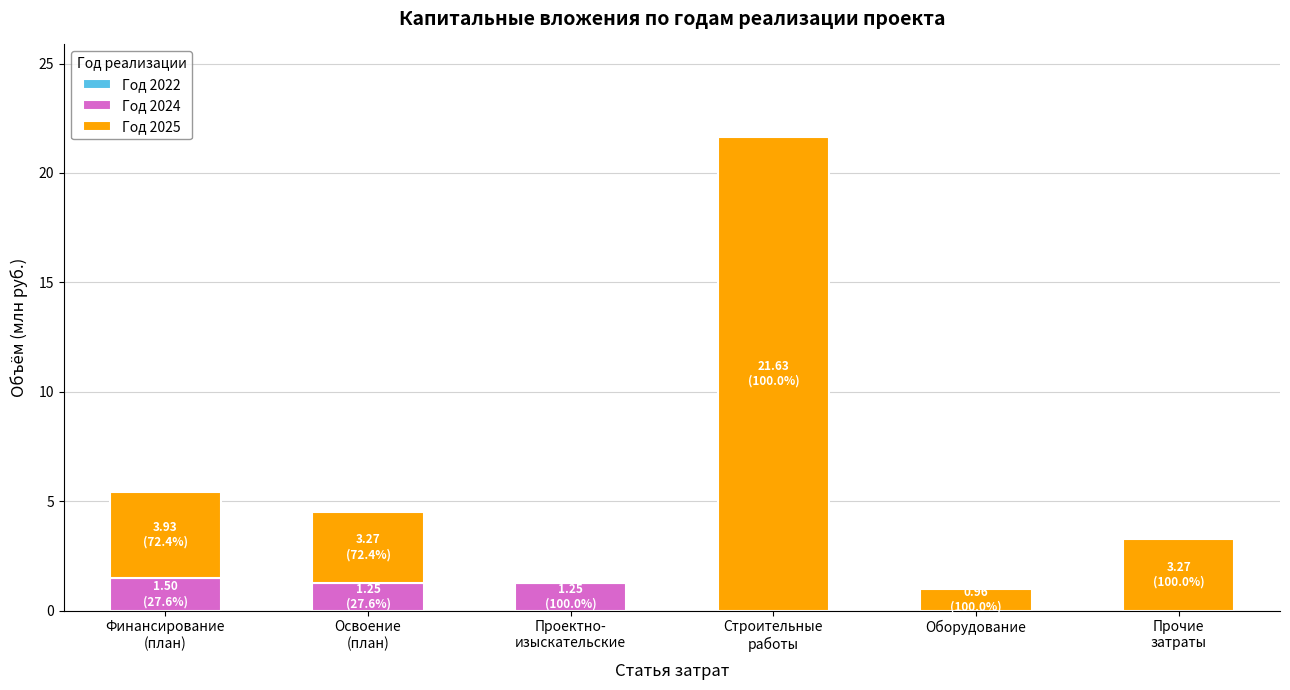

What is the total value across all series at Оборудование?

1.0